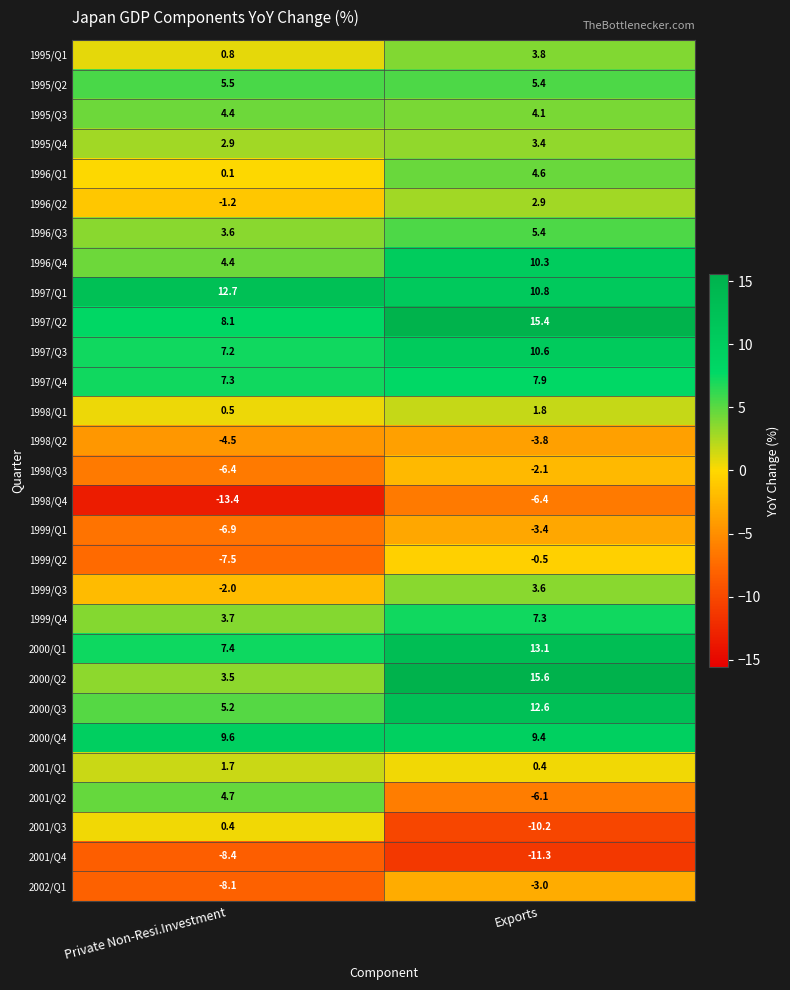

Rank the categories by 1995/Q3 value from highest to lowest.

Private Non-Resi.Investment, Exports